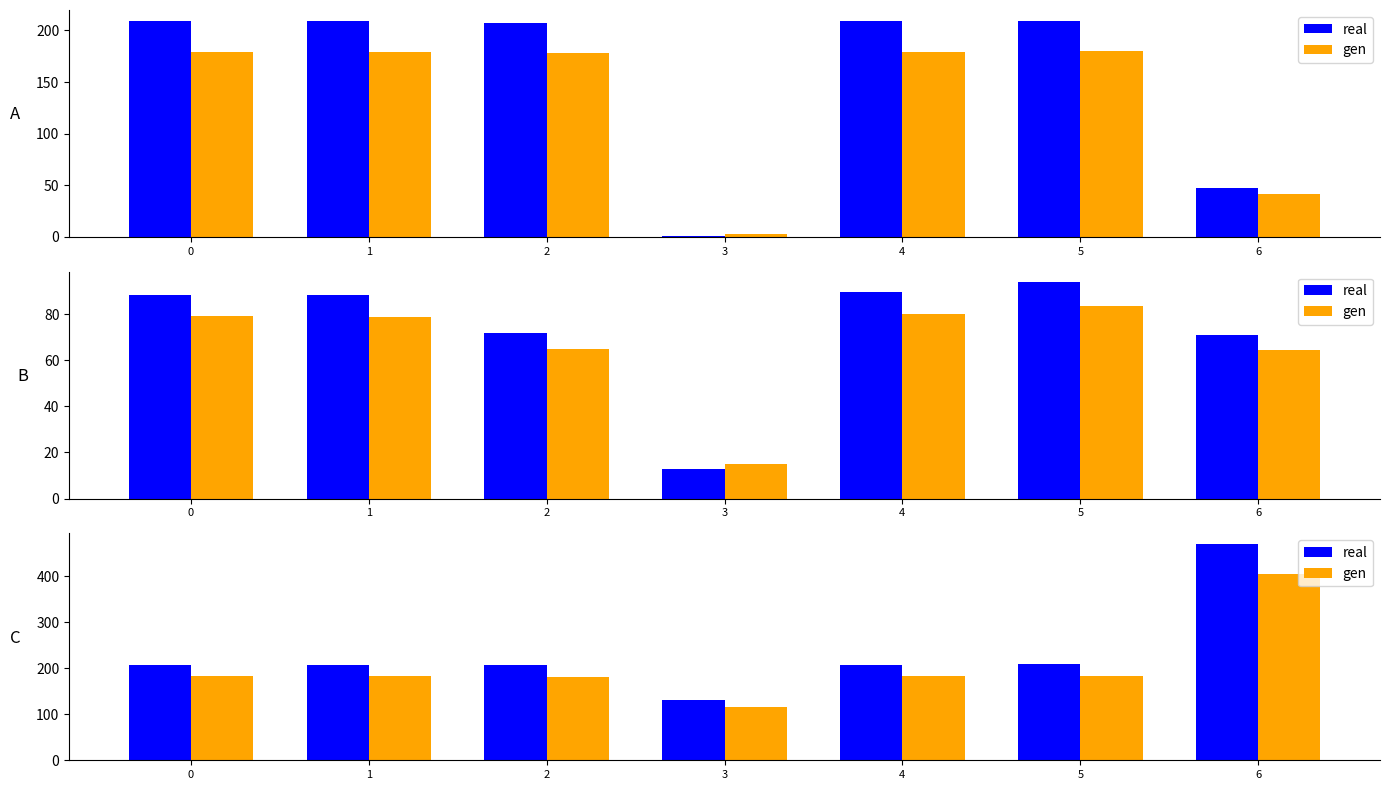

What is the difference between the real values at 1 and 6?

262.0